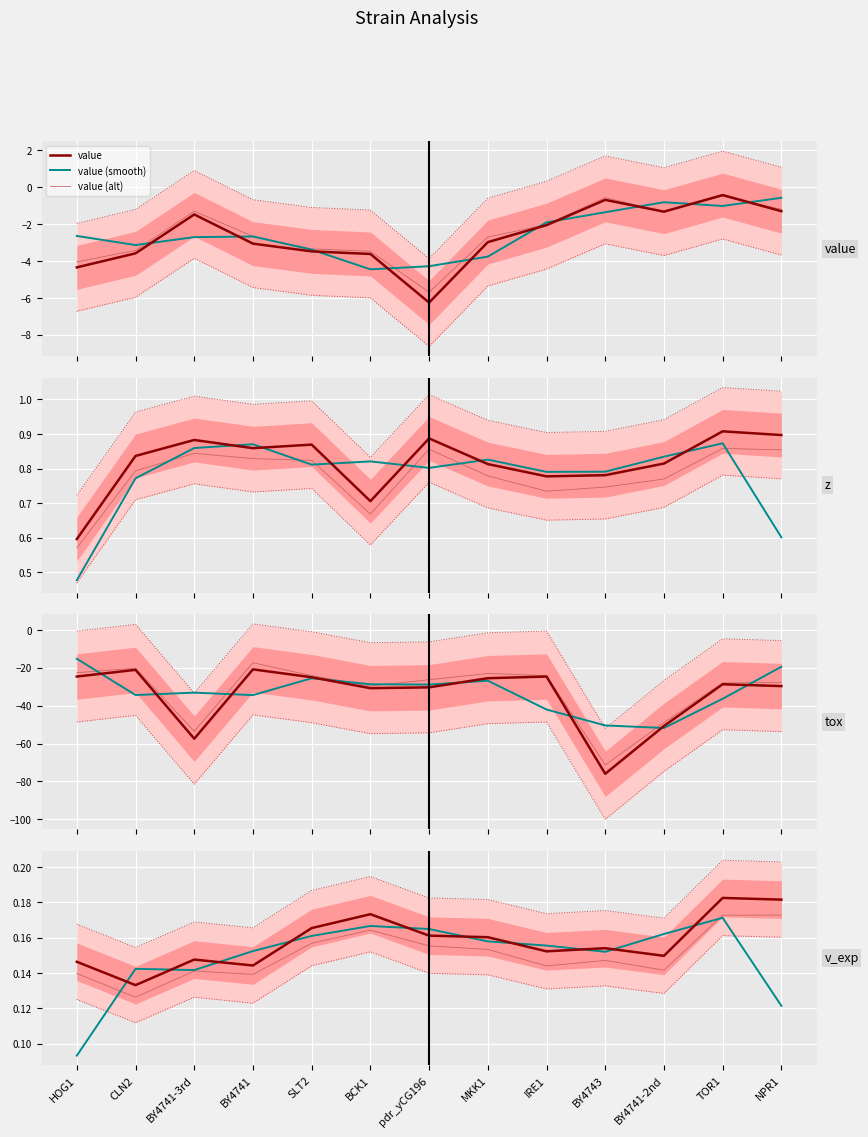

What is the value of the z point at the 13th from the left?

1.0